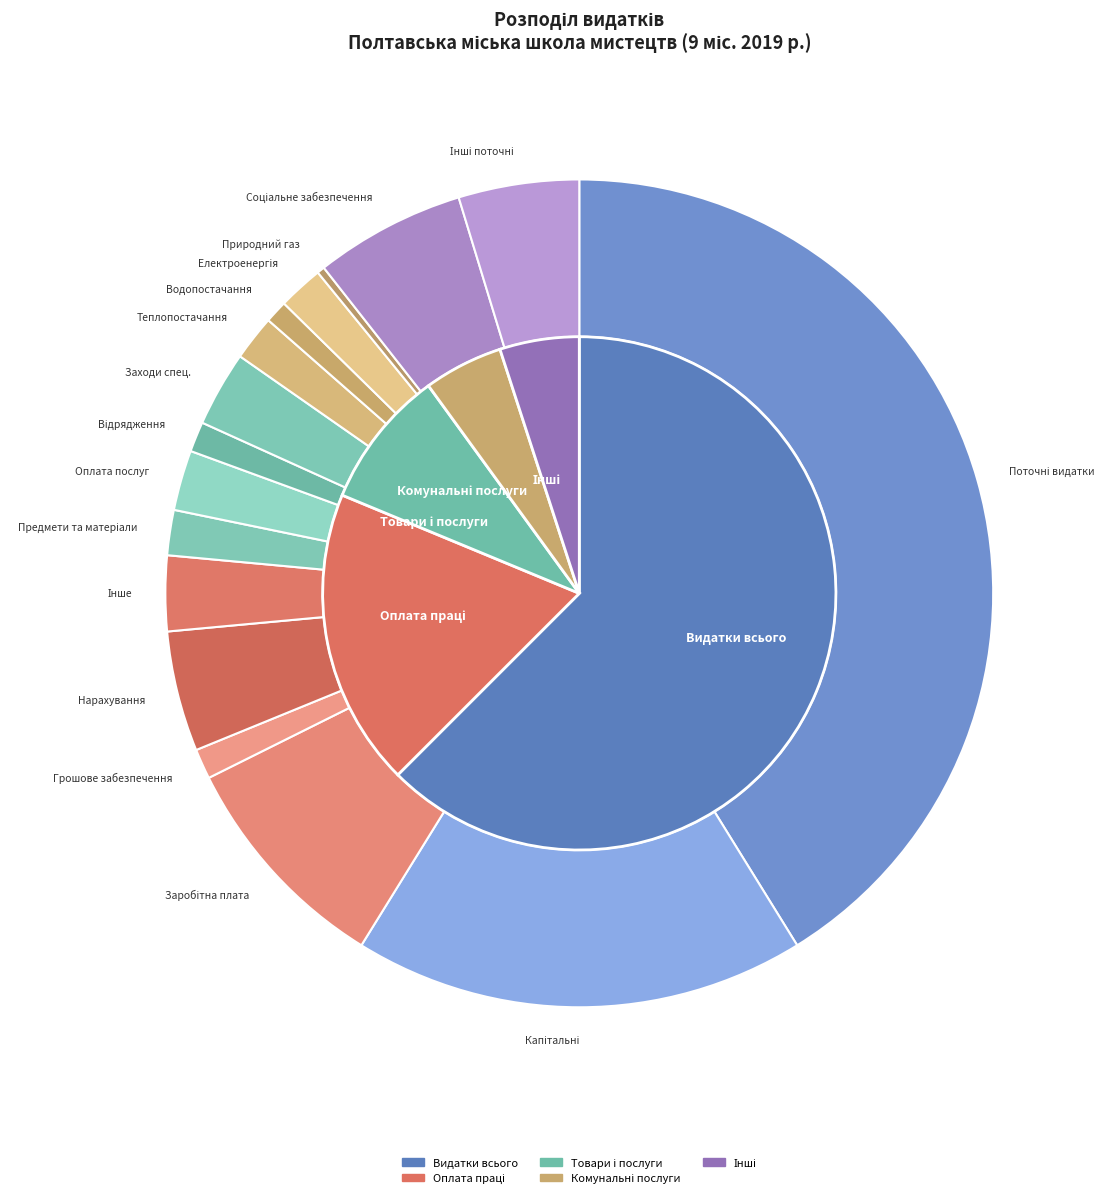

Does any single category account for the majority?

Yes